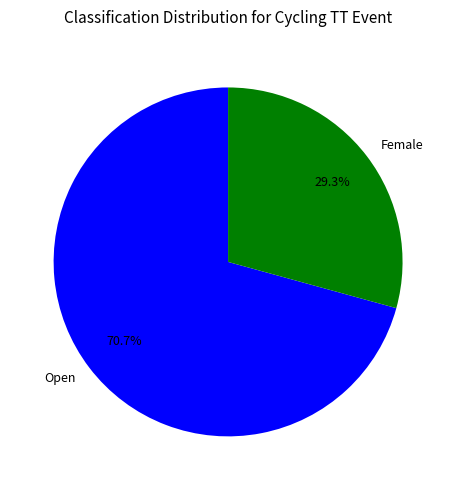

True or false: Open accounts for 63% of the total.

False